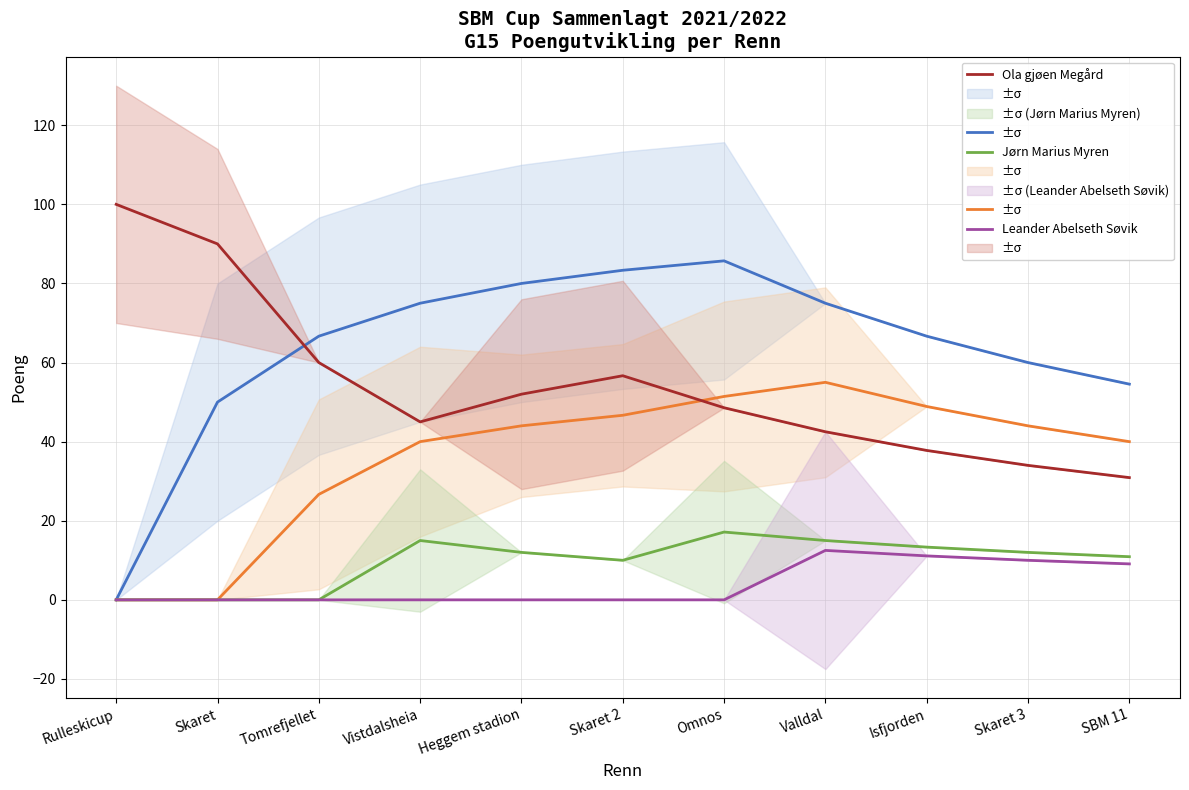

Is the value of Heine Fuglem at SBM 11 greater than the value of Ola gjøen Megård at Skaret 3?

Yes